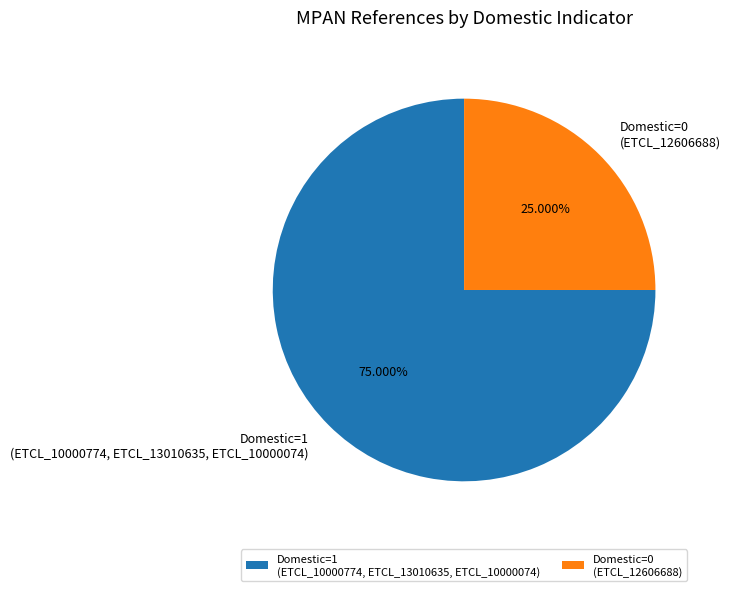

Does Domestic=0 (ETCL_12606688) account for over 50% of the chart?

No